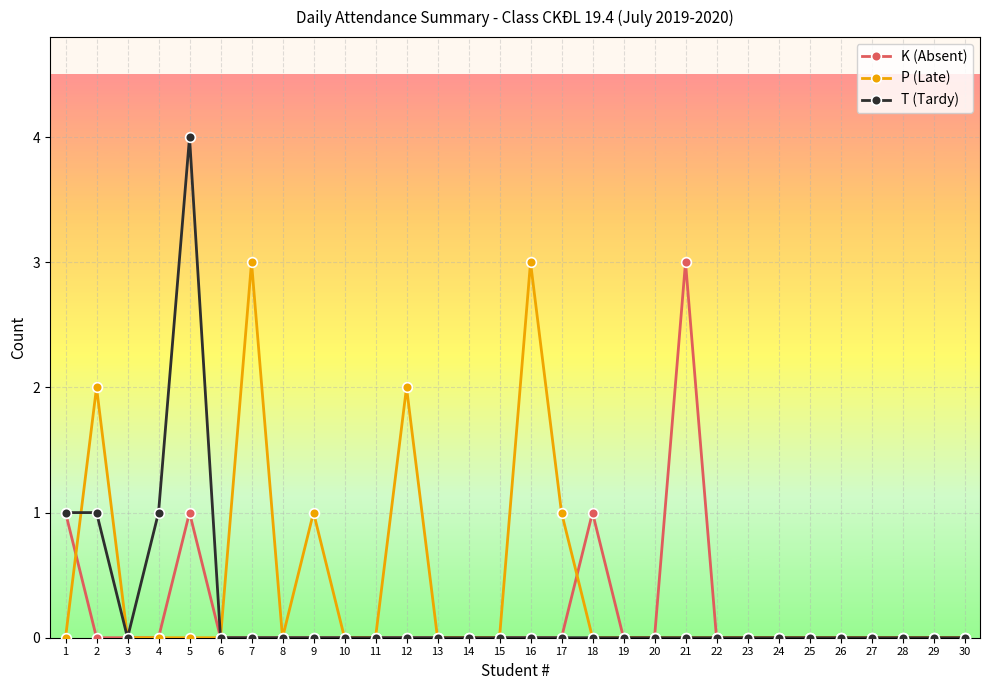

Where do K (Absent) and P (Late) first cross each other?

1 and 2